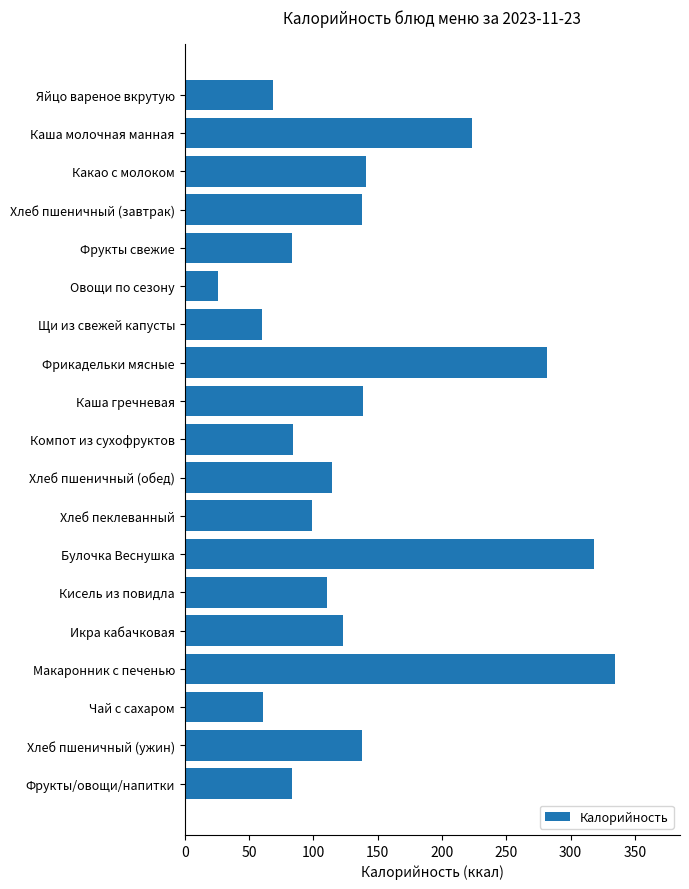

What is the smallest value displayed?

25.7